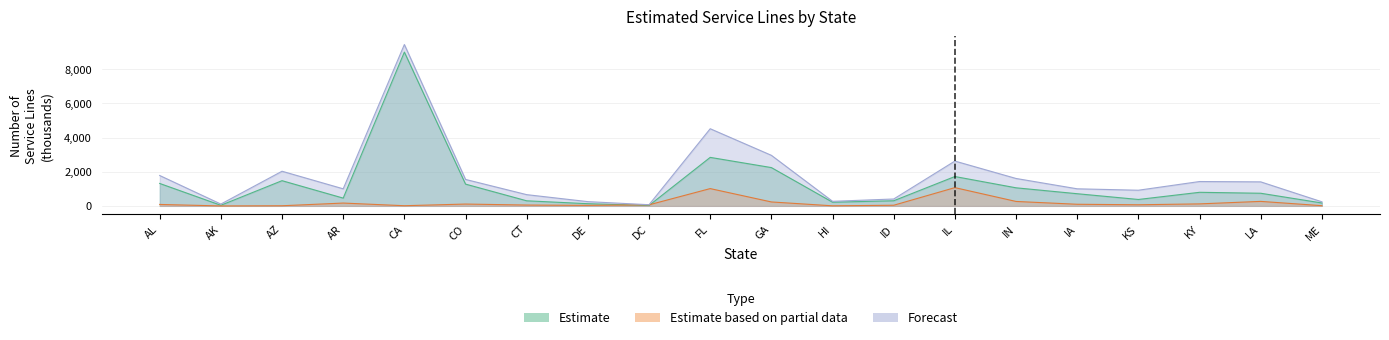

True or false: Not Lead or Galvanized (Projected) and Lead Content (Reported) cross at least once.

False